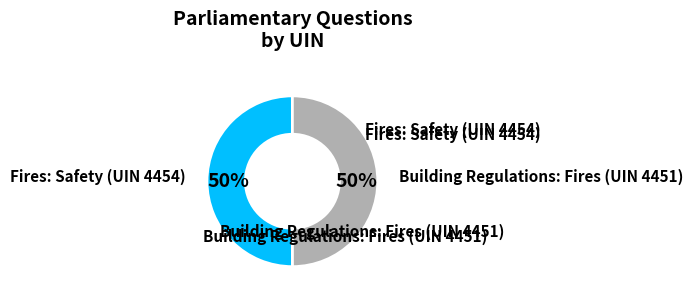

To the nearest percent, what is the average slice percentage?

50%